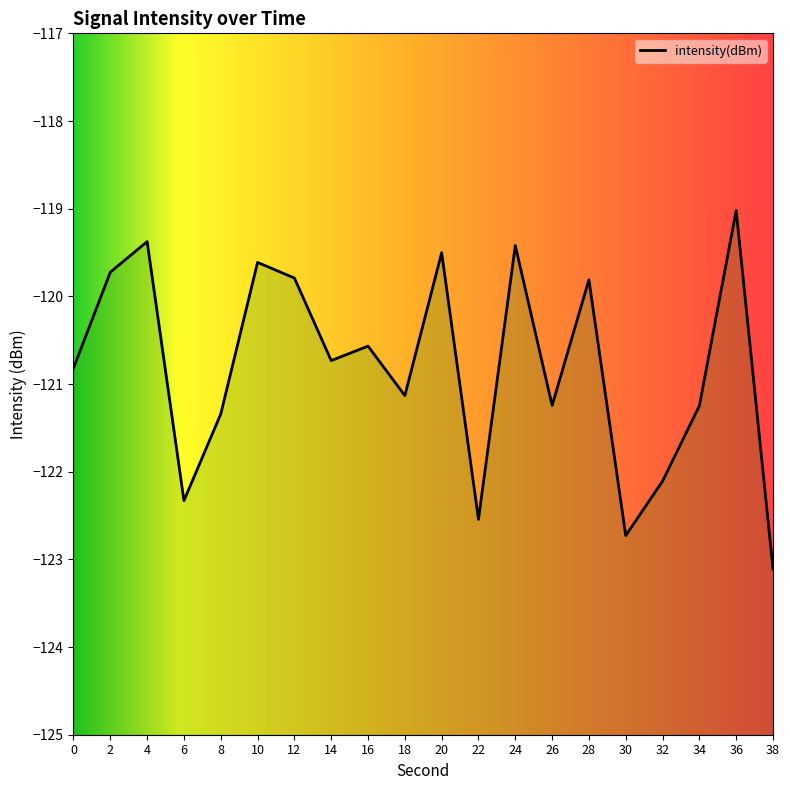

How many values are below -120?

12